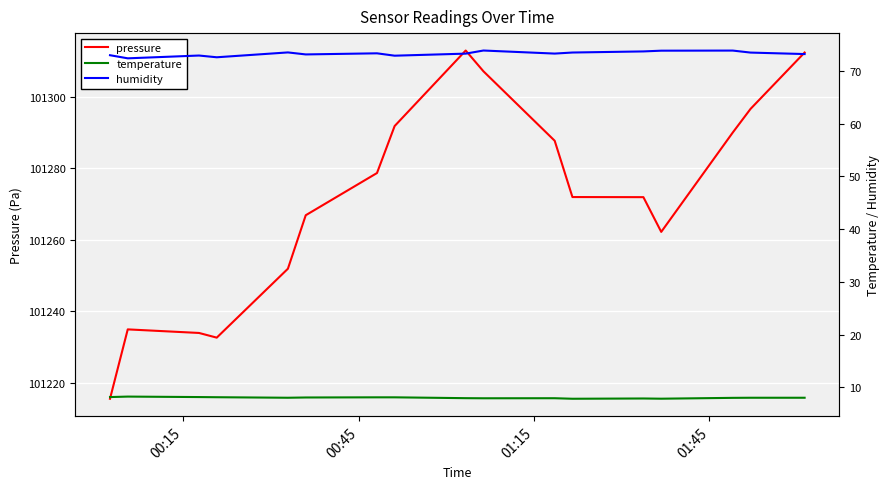

In temperature, how many points are lower than both neighbors (excluding endpoints)?

4